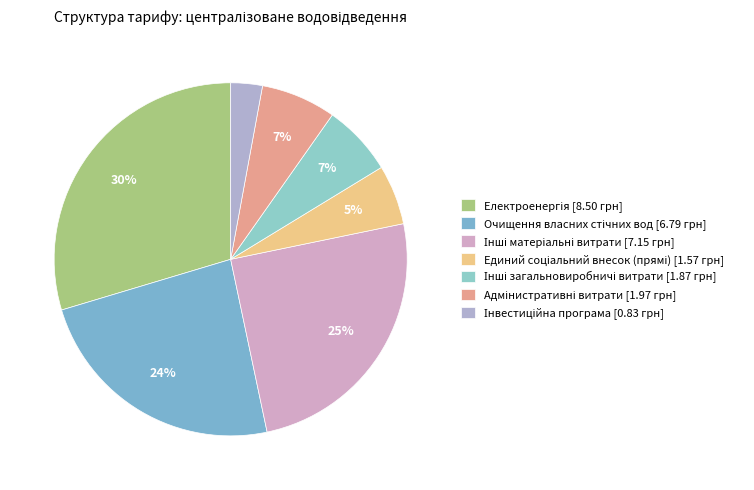

Does Очищення власних стічних вод represent more than half of the total?

No